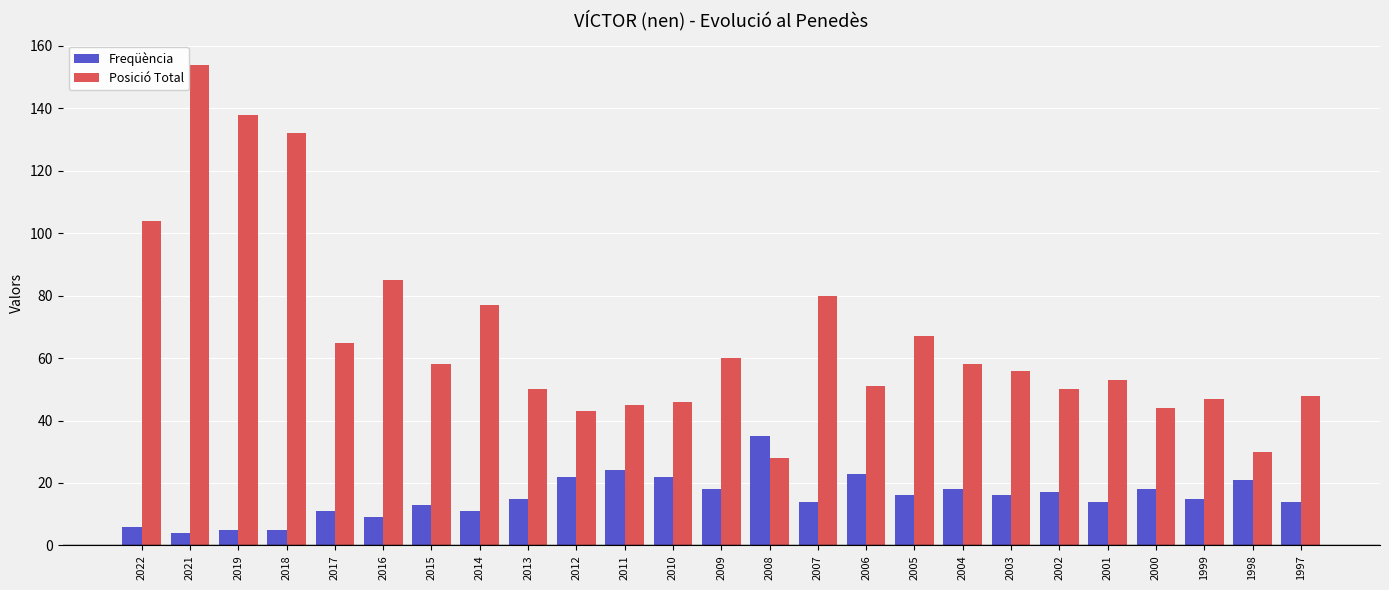

Which series changed the most between 2015 and 2007?

Posició Total